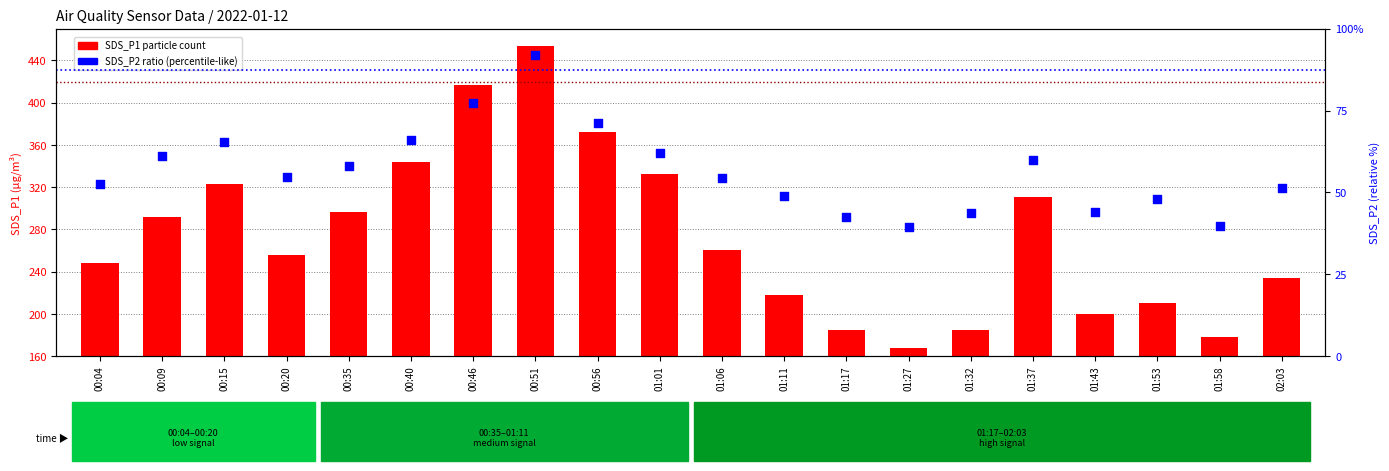

What is the total value across all series at 01:53?

287.6